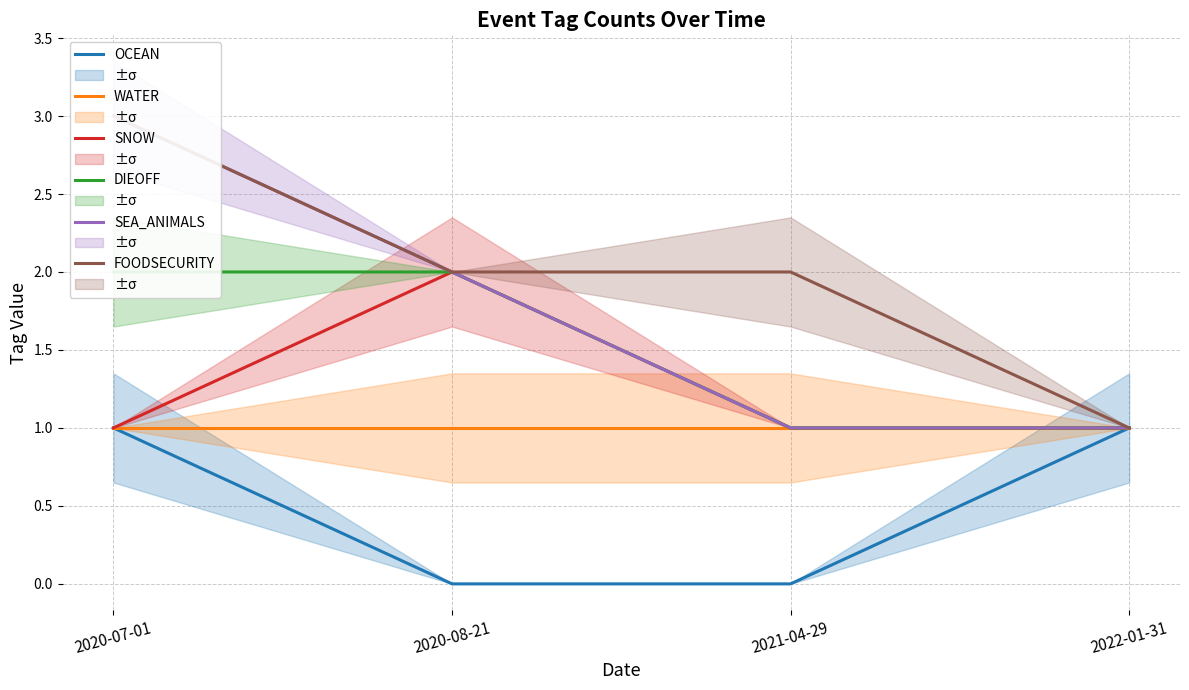

Is the value of WATER at 2022-01-31 greater than the value of DIEOFF at 2021-04-29?

No